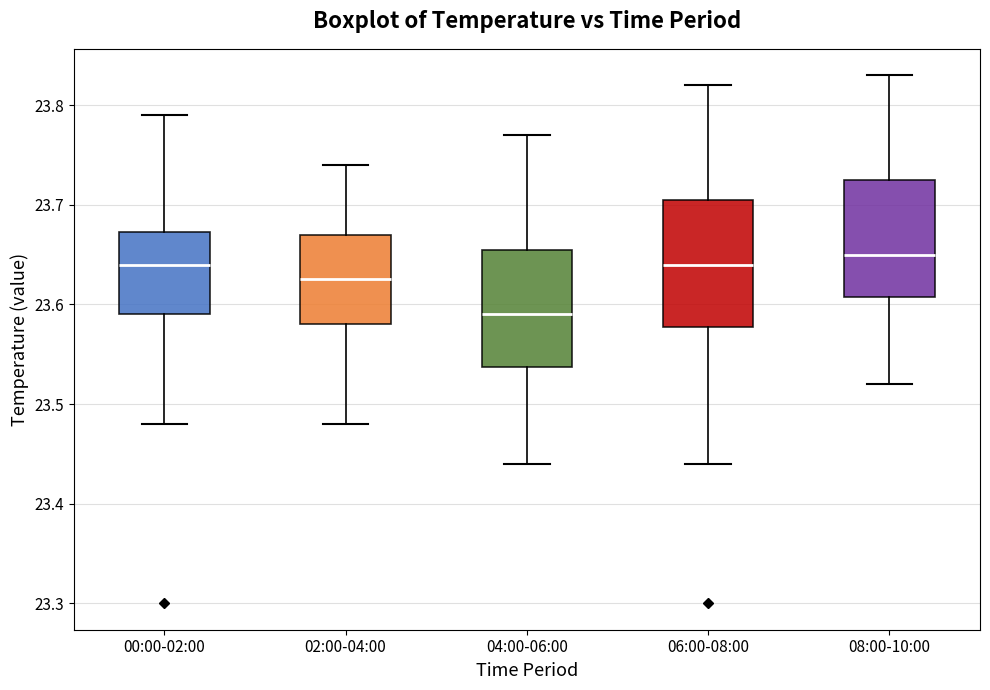

Where is the upper edge of the box for 02:00-04:00 on the y-axis? The values are not printed on the chart, so give them approximately, as read against the axis.

23.67